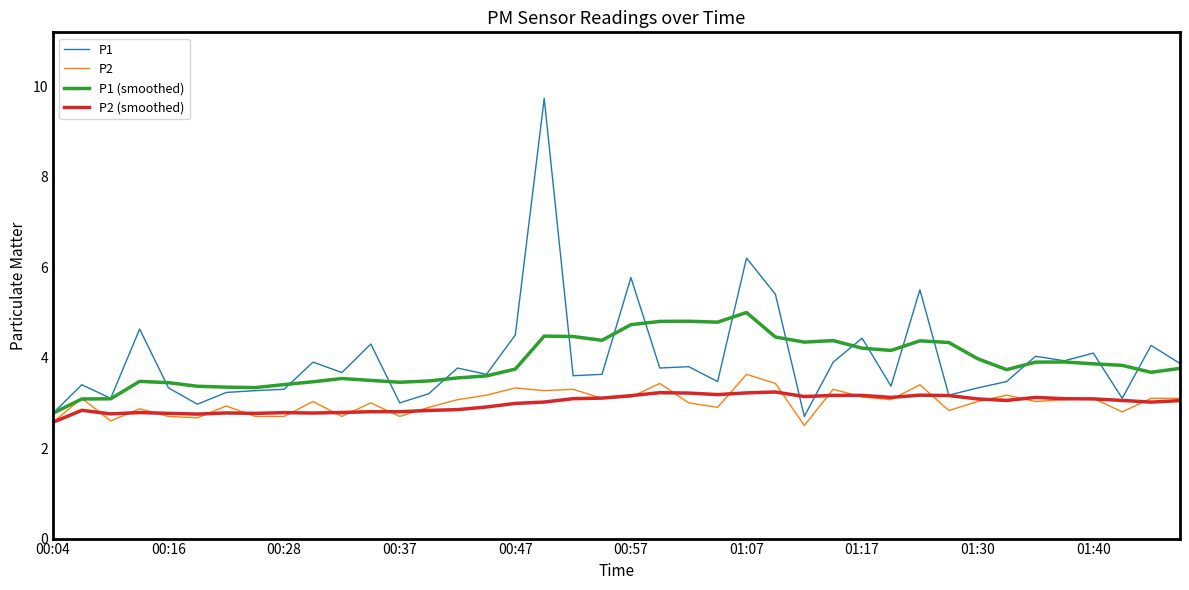

What is the minimum value shown in the chart?

2.5